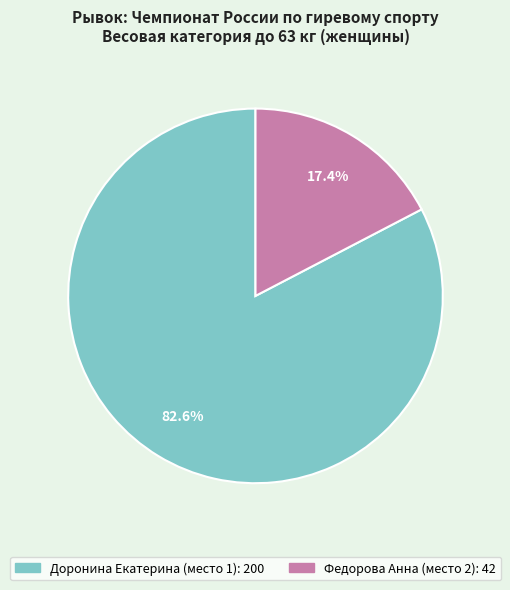

Combined, what portion of the pie is Федорова Анна (место 2) and Доронина Екатерина (место 1)?

100.0%